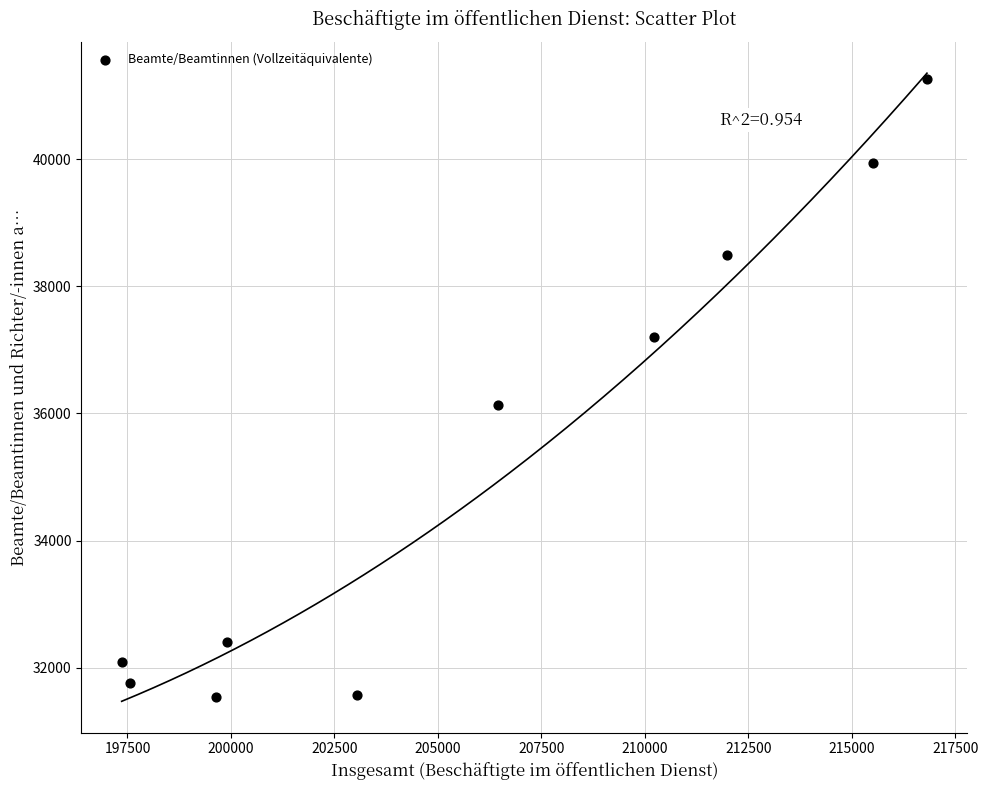

What is the range of Y values (max minus min)?

9725